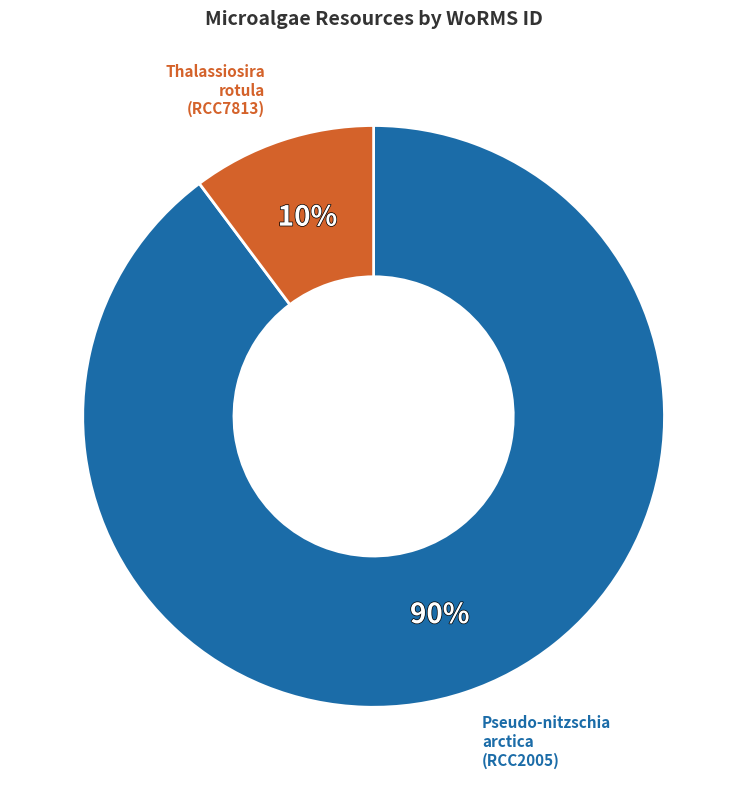

Is there a majority slice in this chart?

Yes